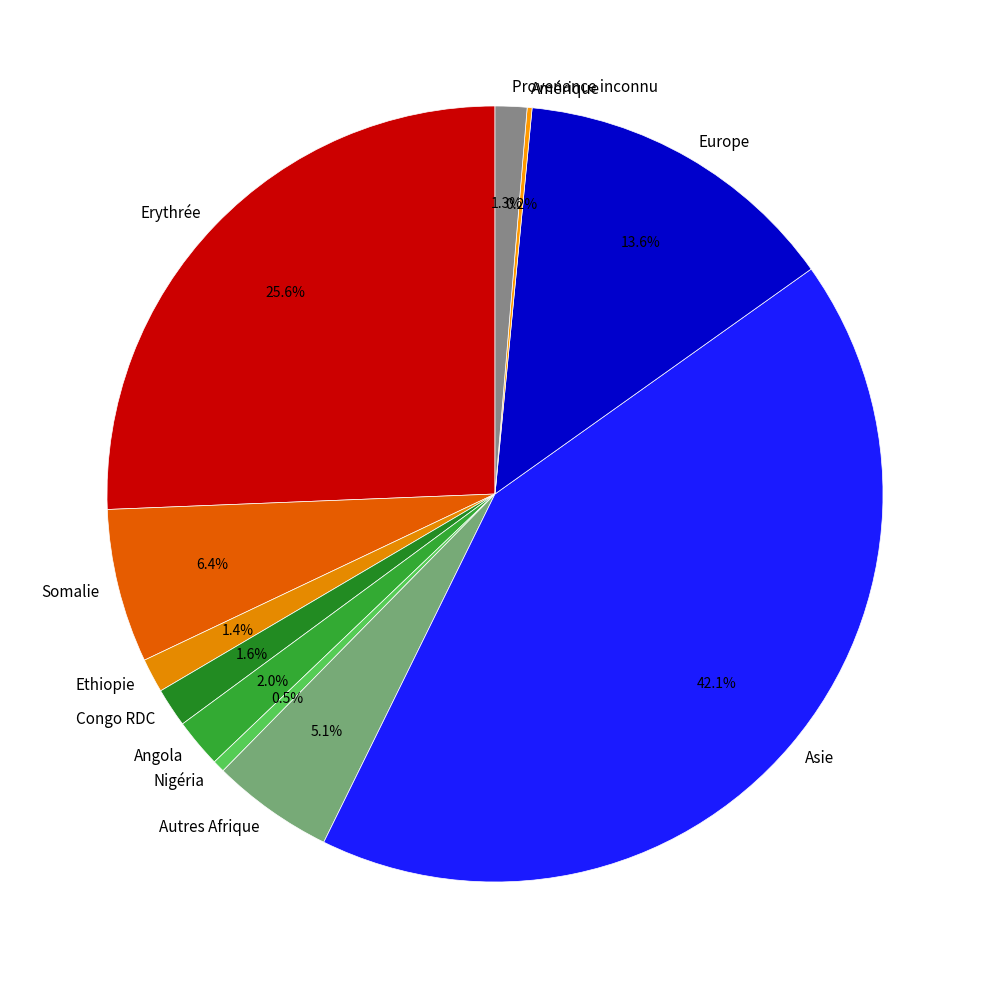

What percentage is the Ethiopie slice, to the nearest percent?

1%